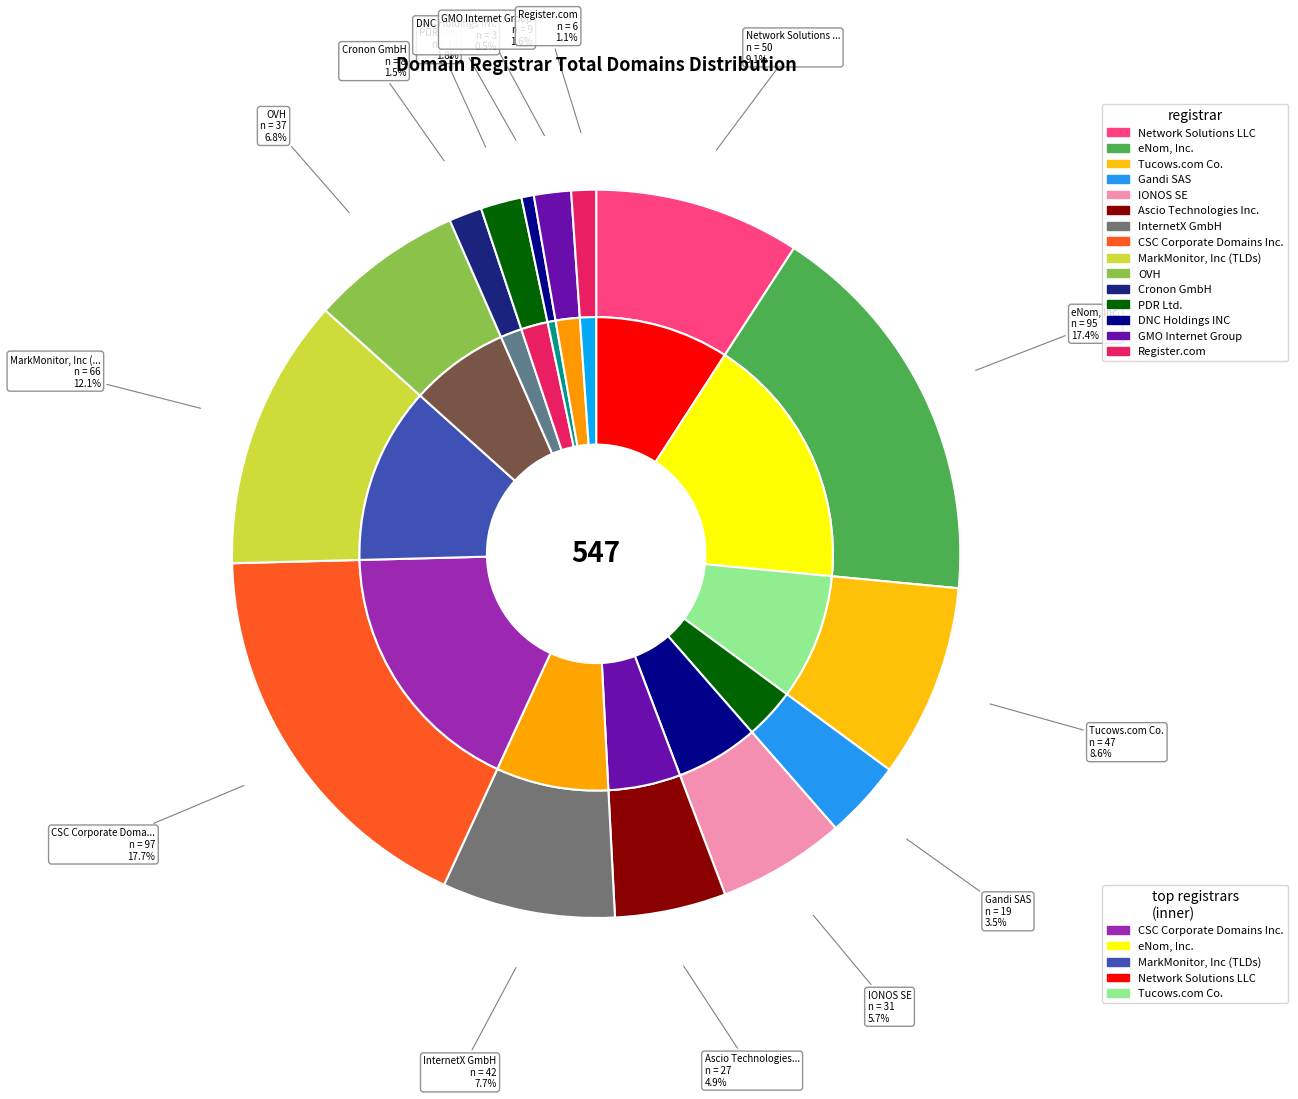

How many slices are in this pie chart?

15